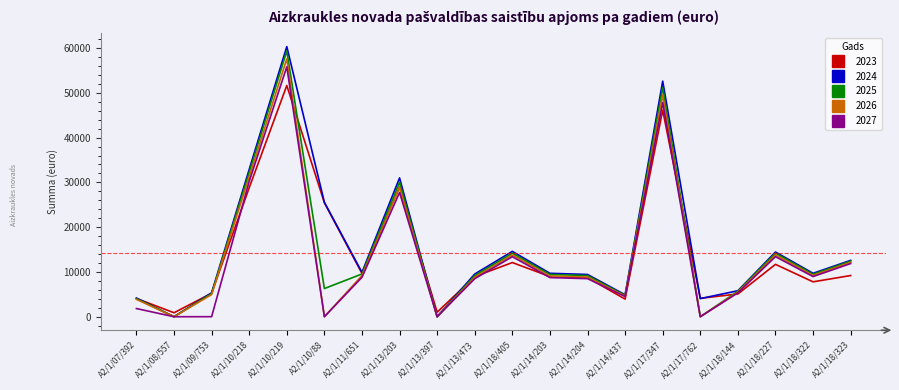

At which category is the sum across all series the highest?

A2/1/10/219